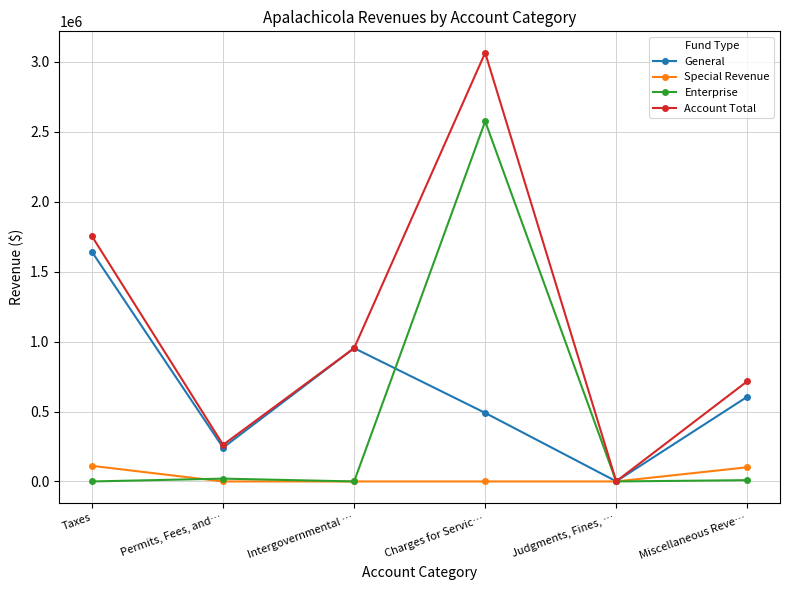

The General series shows 1640516 at Taxes. True or false?

True